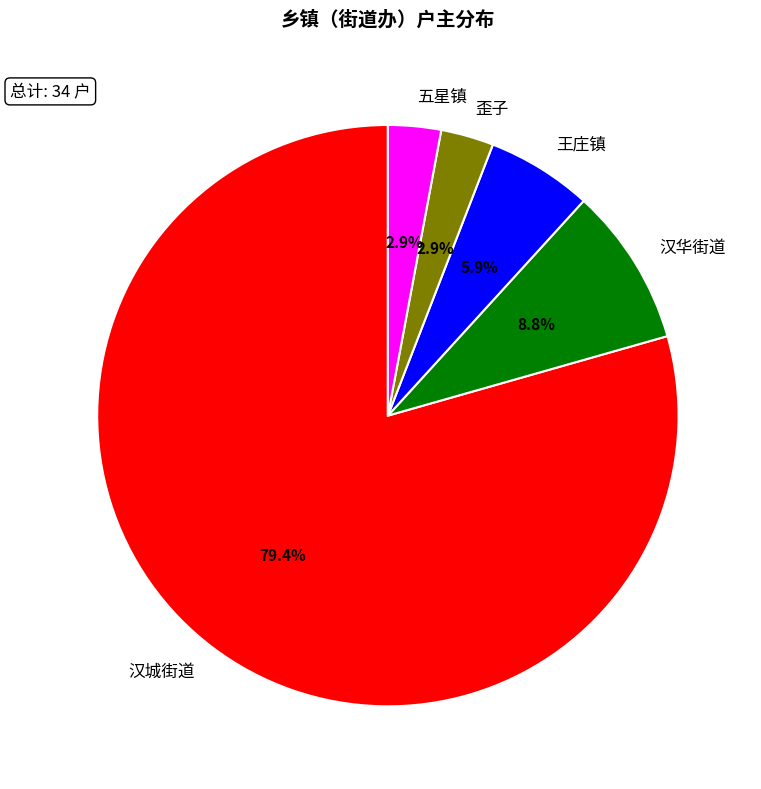

What is the largest slice in the pie chart?

汉城街道